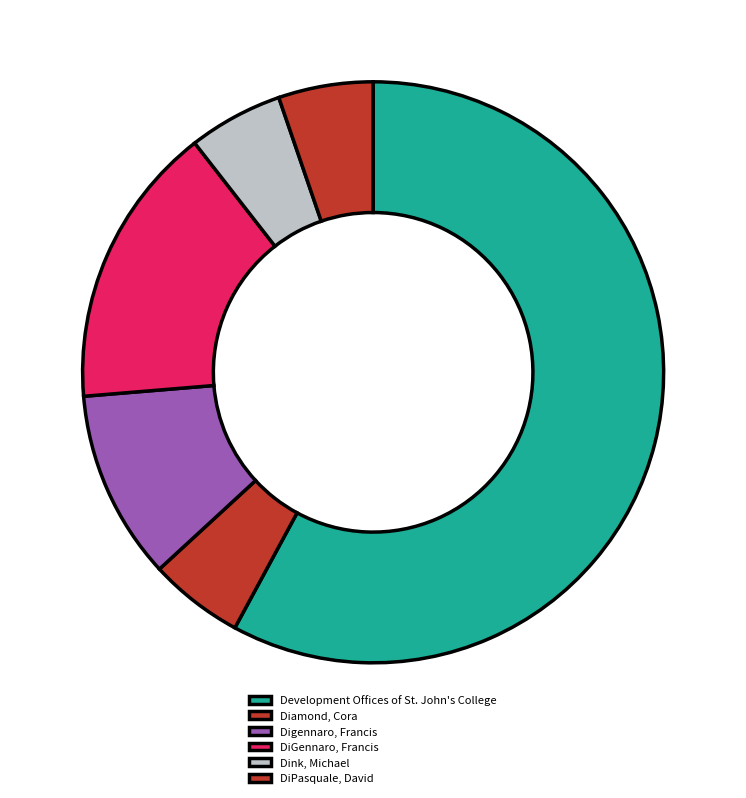

Does Development Offices of St. John's College represent more than half of the total?

Yes